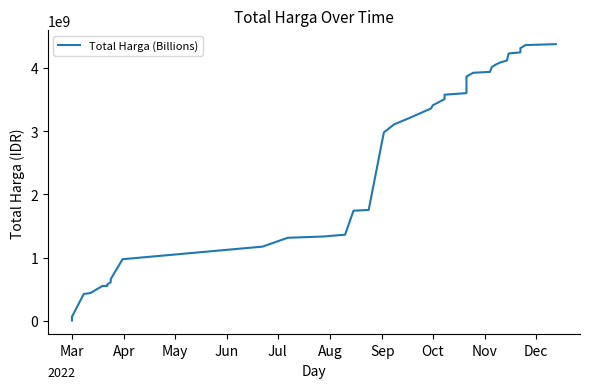

The chart shows a value of 1130657905 at 30. True or false?

False